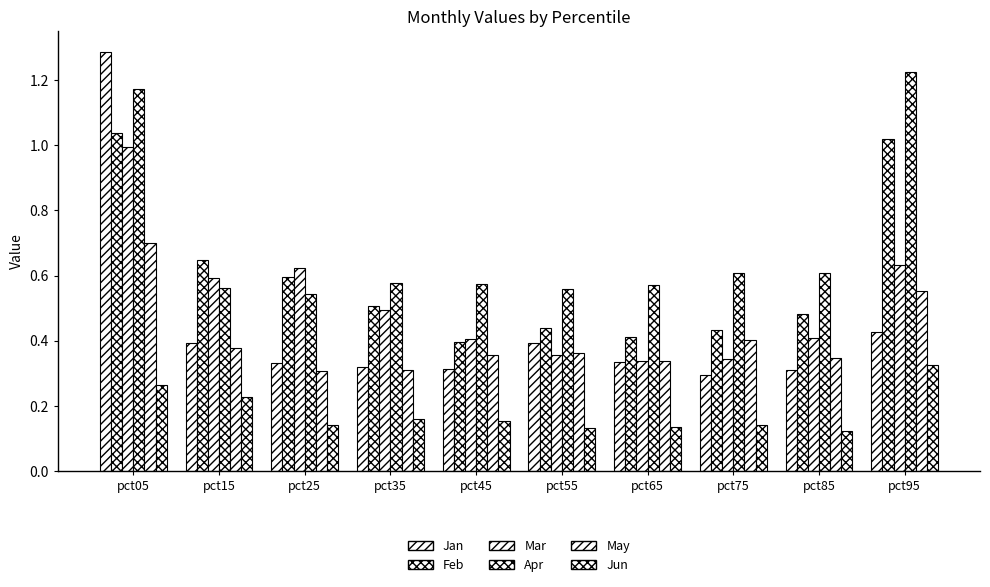

How many series are shown in this chart?

6